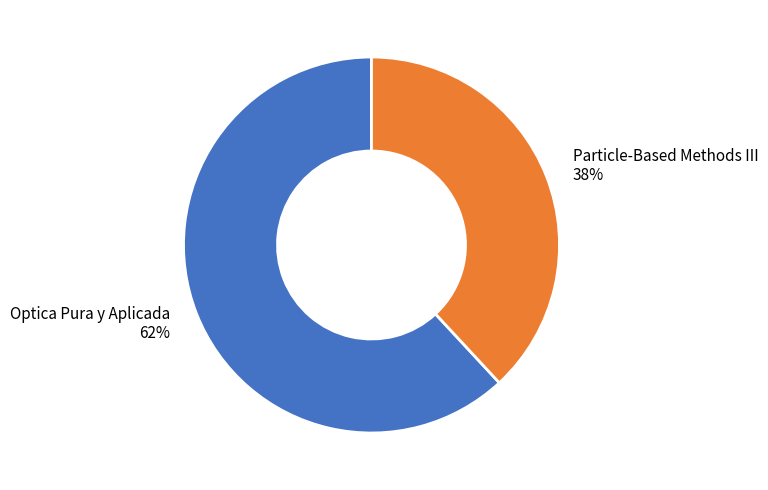

Which slice is the largest?

Optica Pura y Aplicada